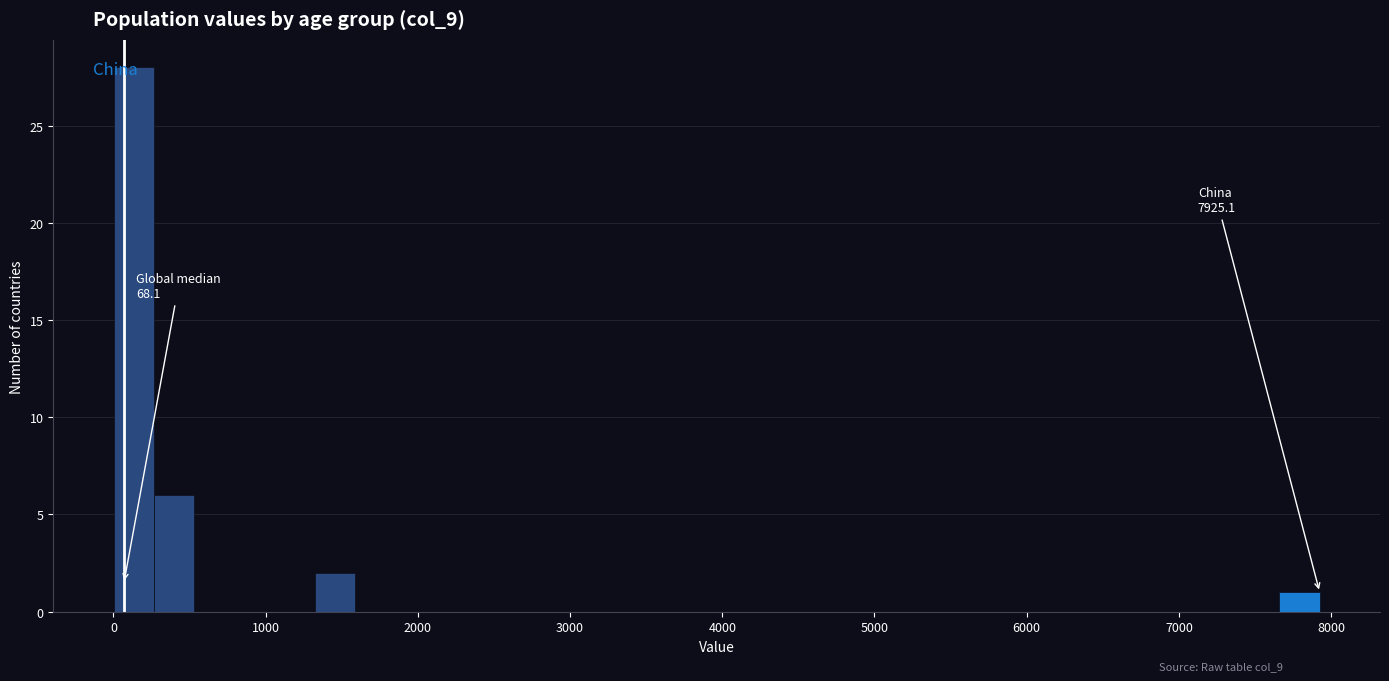

Around what value on the x-axis is the tallest bar? Give the approximate position of its centre, as read against the axis.

100